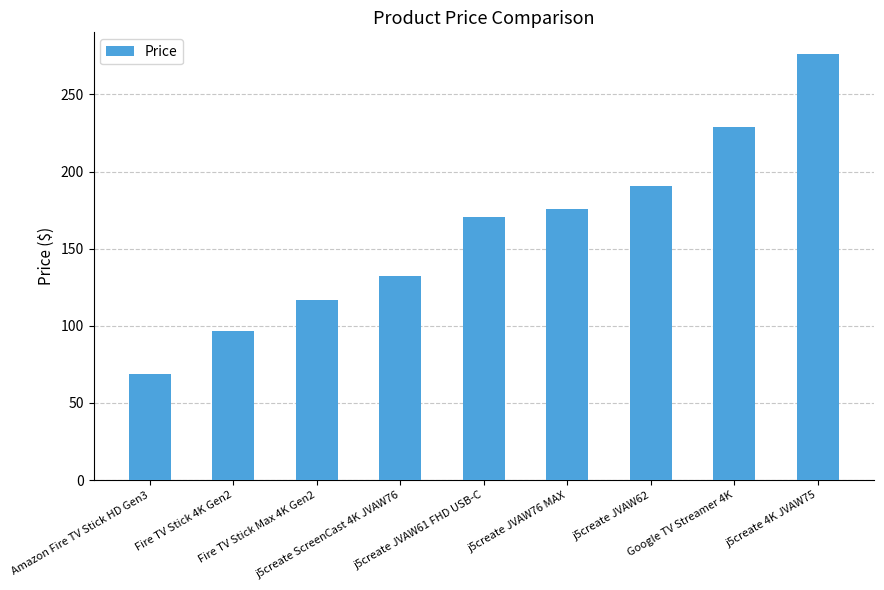

Are the bars grouped side by side (vs. stacked)?

No